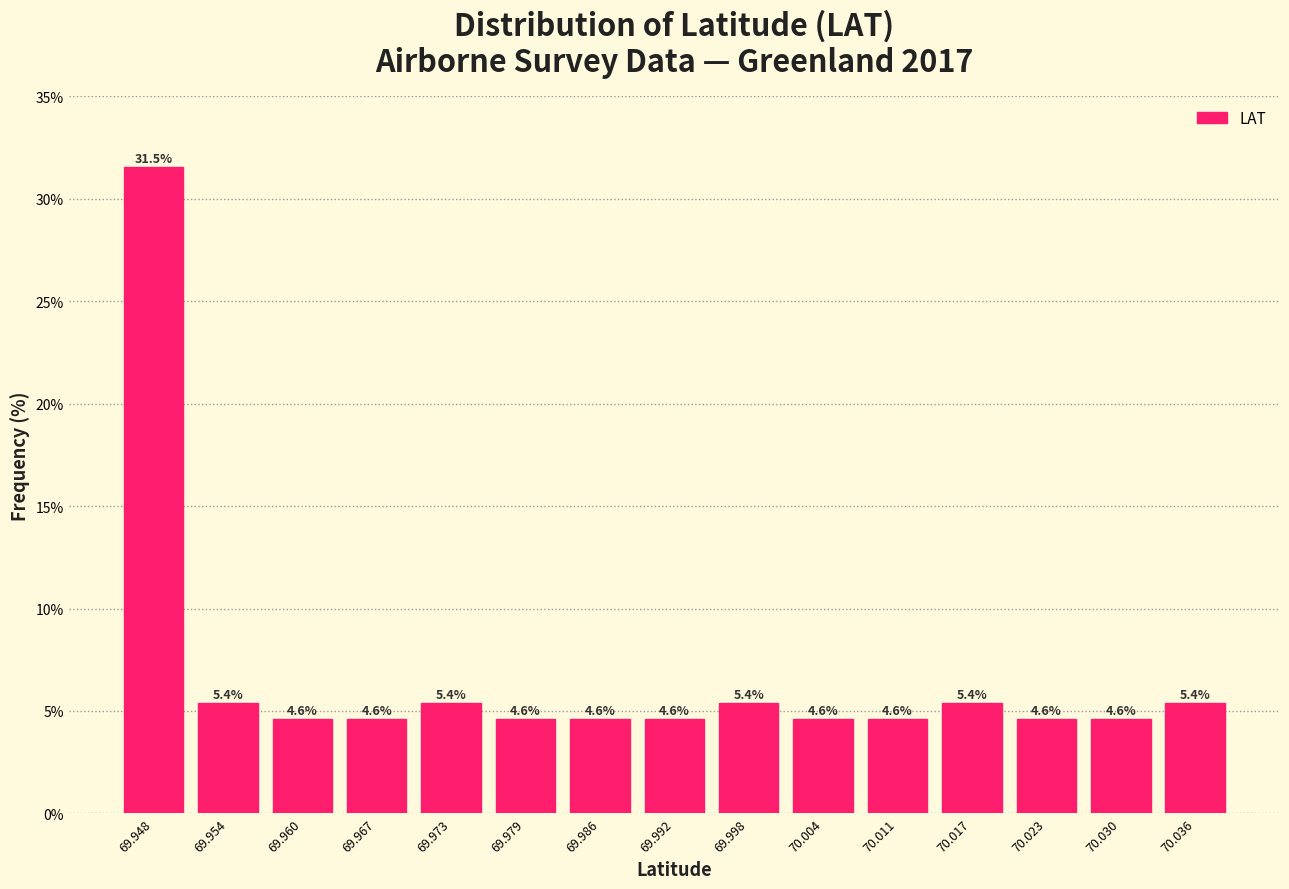

Which range on the x-axis has the tallest bar?

69.945 to 69.951